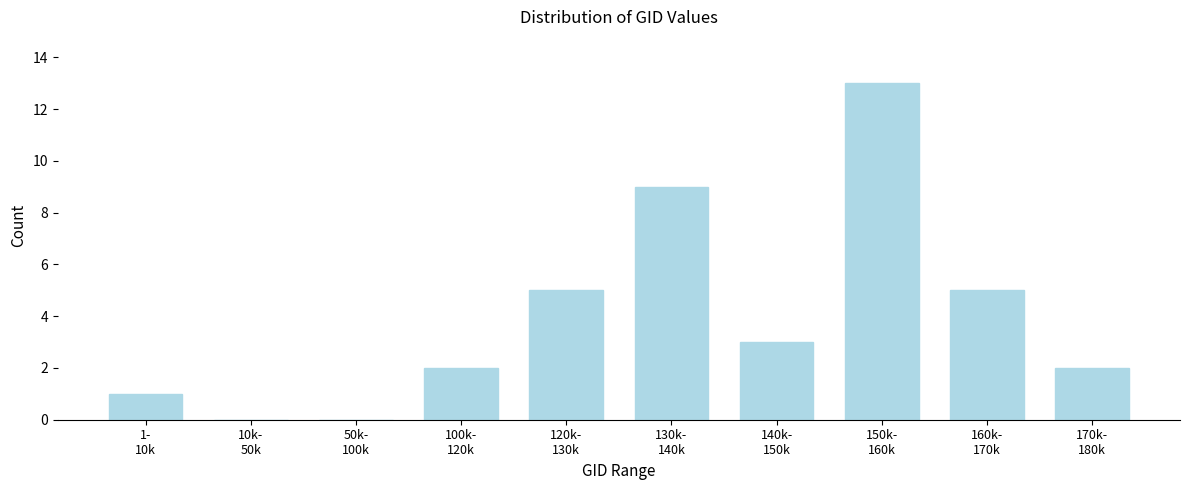

What is the sum of all values?

40